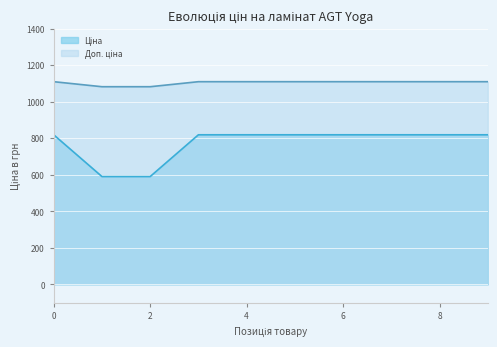

Which series has the widest spread of values?

Ціна